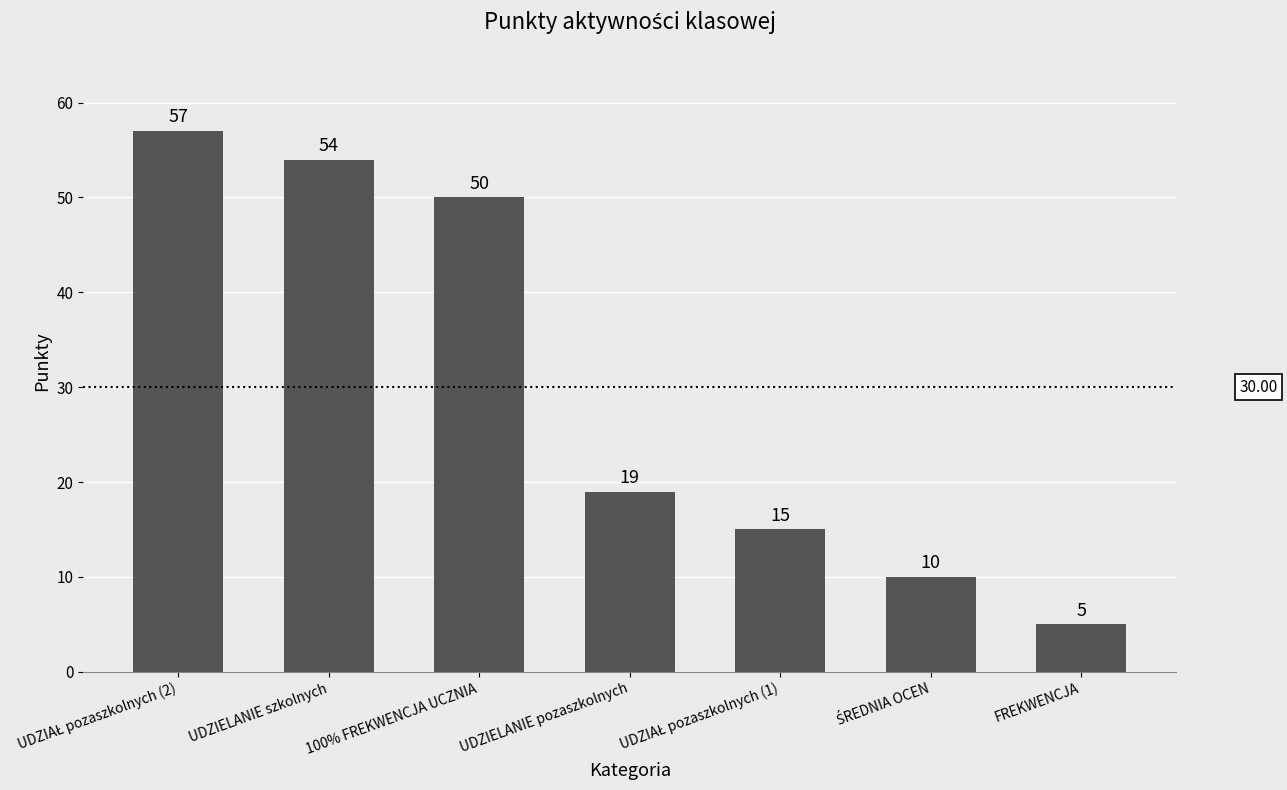

What is the difference between the maximum and minimum values?

52